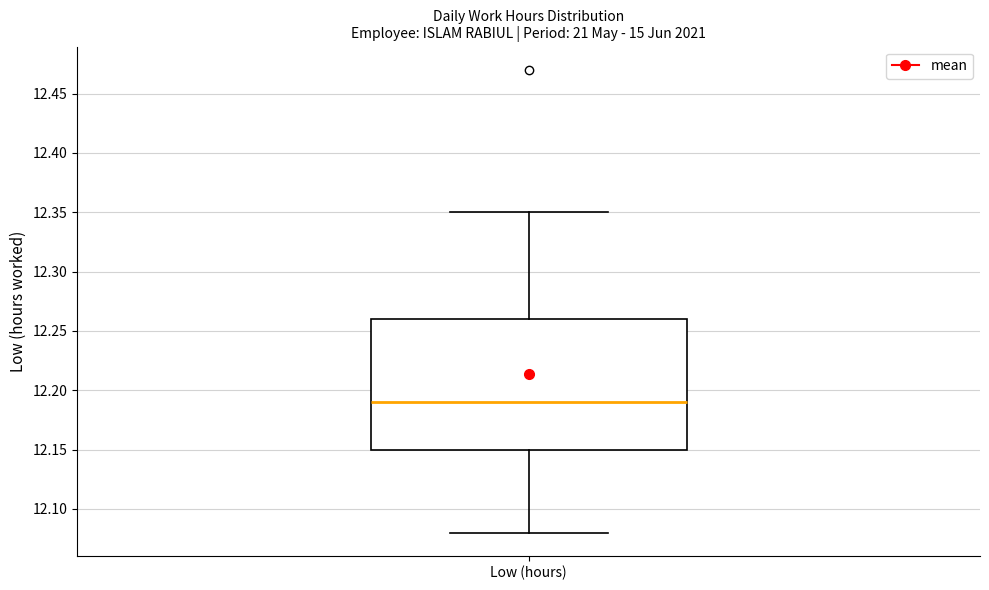

Where does the upper whisker of the box for Low (hours) end on the y-axis? The values are not printed on the chart, so give them approximately, as read against the axis.

12.35